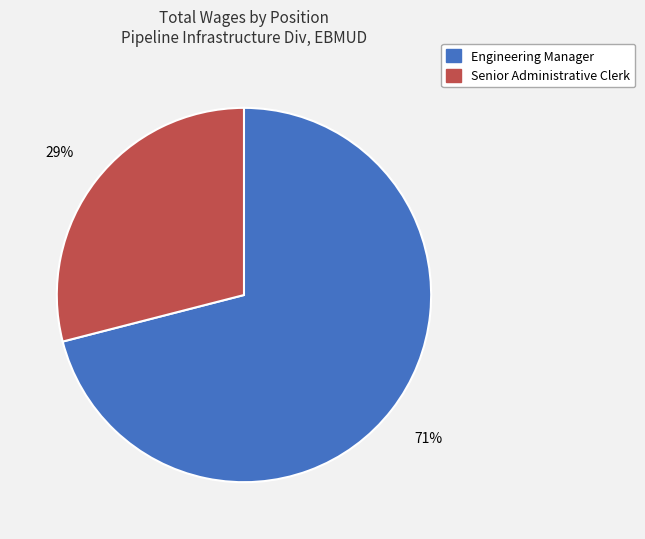

What percentage is the Engineering Manager slice, to the nearest percent?

71%